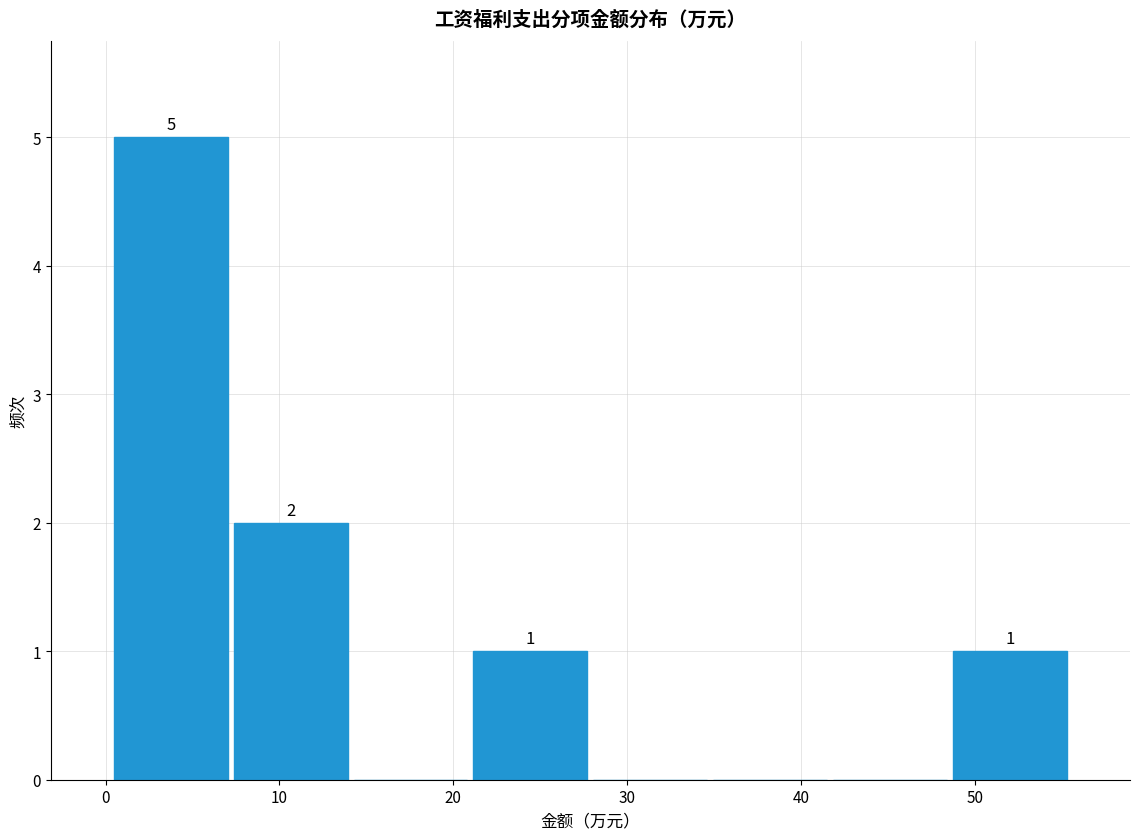

Over which range of the x-axis is the bar tallest?

0 to 7